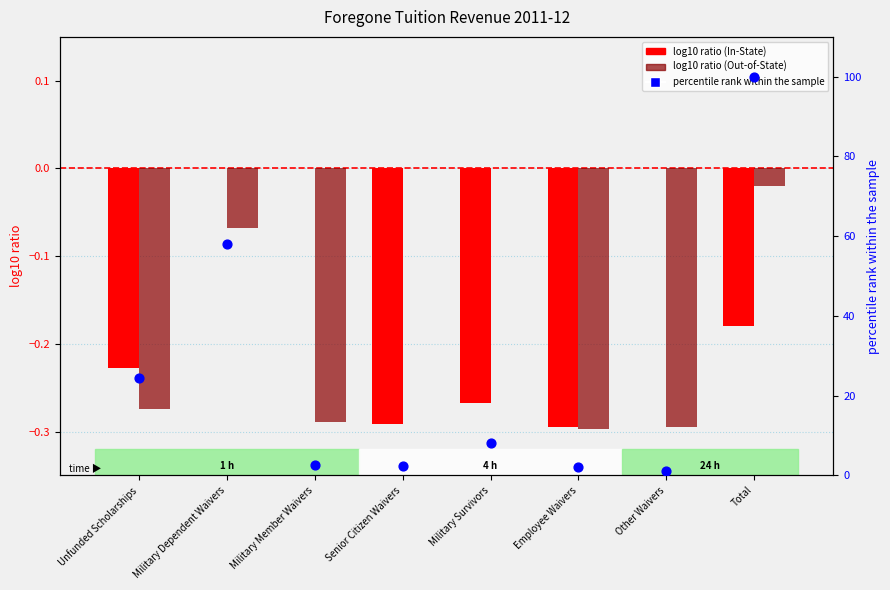

At which category is the sum across all series the highest?

Total